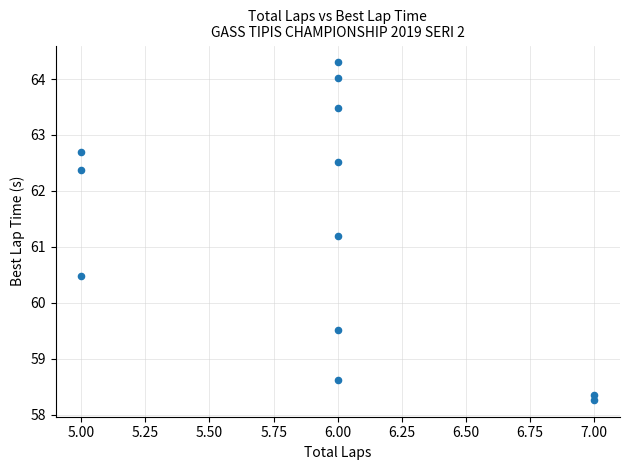

What is the average Y value?

61.3